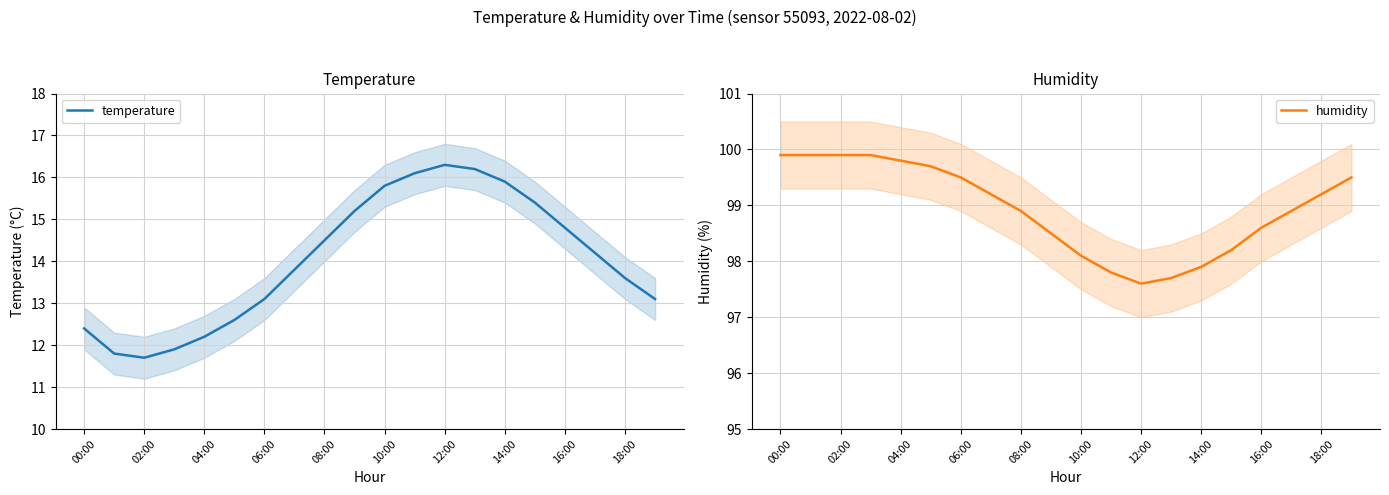

Count the number of data series in this chart.

2